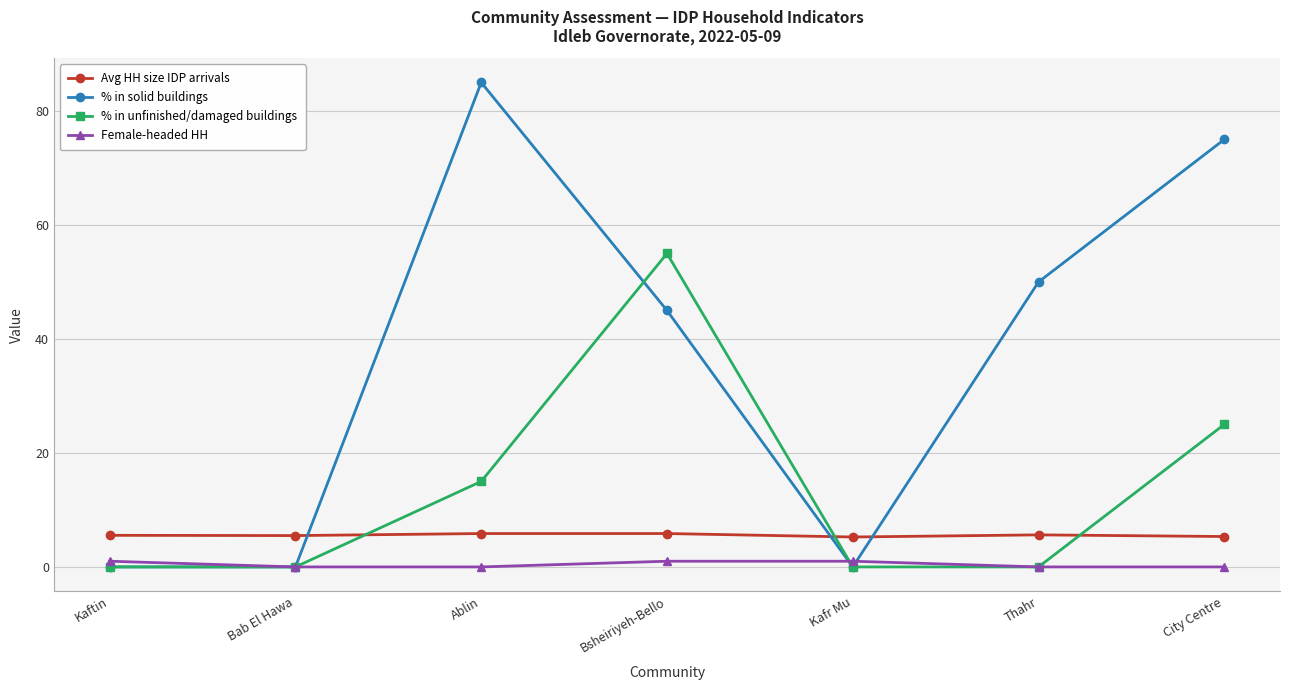

How many data points in % in solid buildings are less than 45?

3